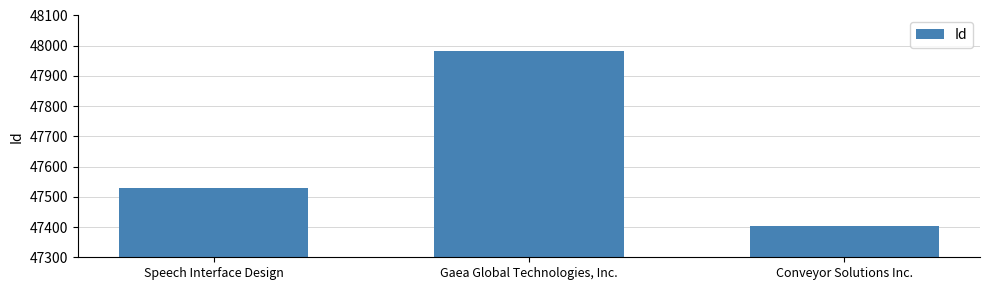

Count the number of data series in this chart.

1